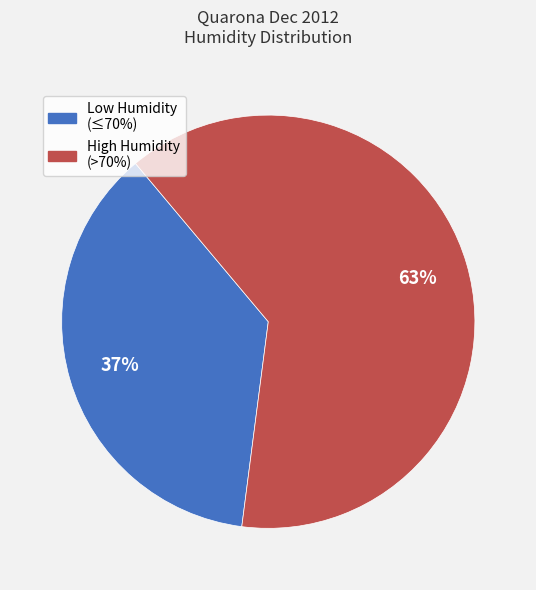

What is the ratio of the value at Low Humidity (≤70%) to the value at High Humidity (>70%)?

0.6